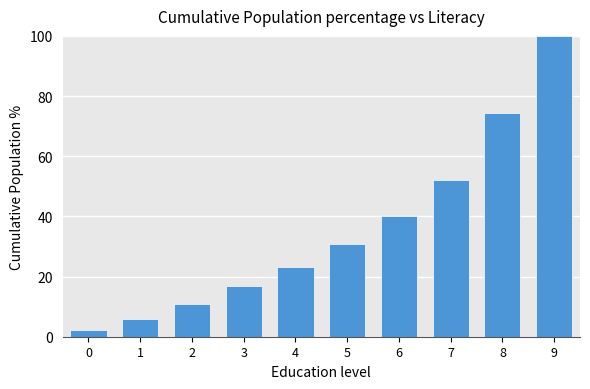

Reading right to left, what are all the values shown in this chart?

100.0	74.5	52.2	40.2	30.7	23.1	16.7	10.8	6.0	2.4